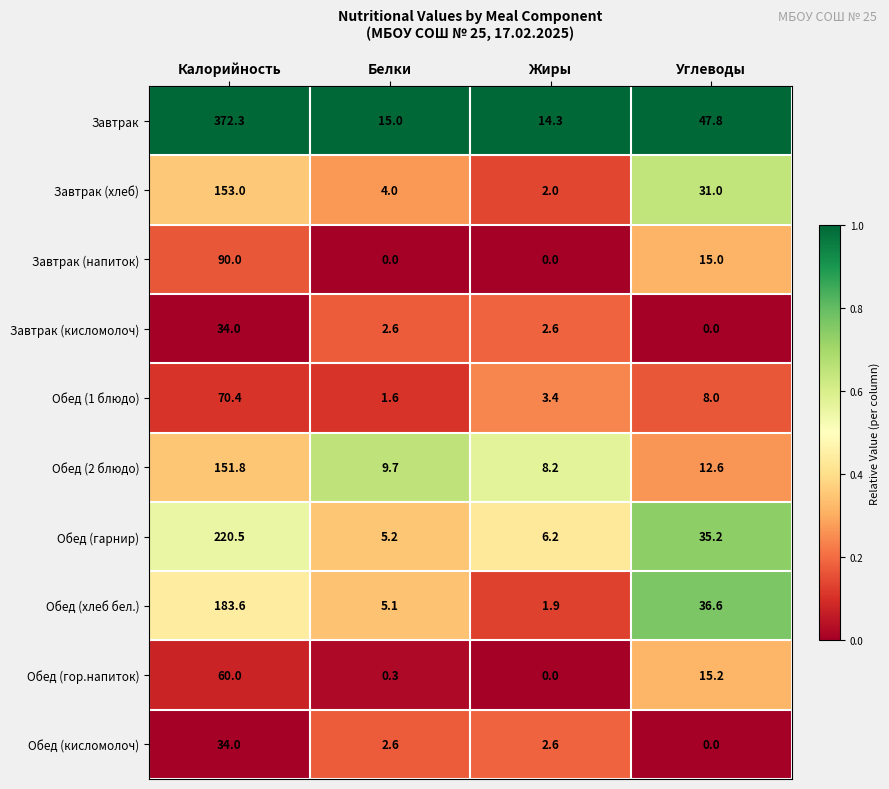

At how many categories does at least one series exceed 0?

4